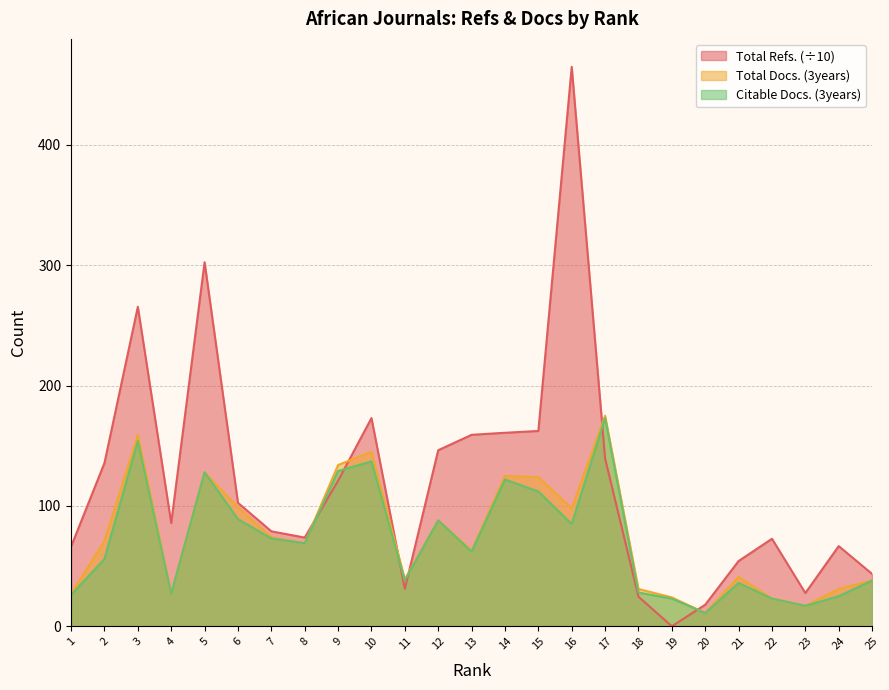

At which category does Citable Docs. (3years) reach its first local valley?

4